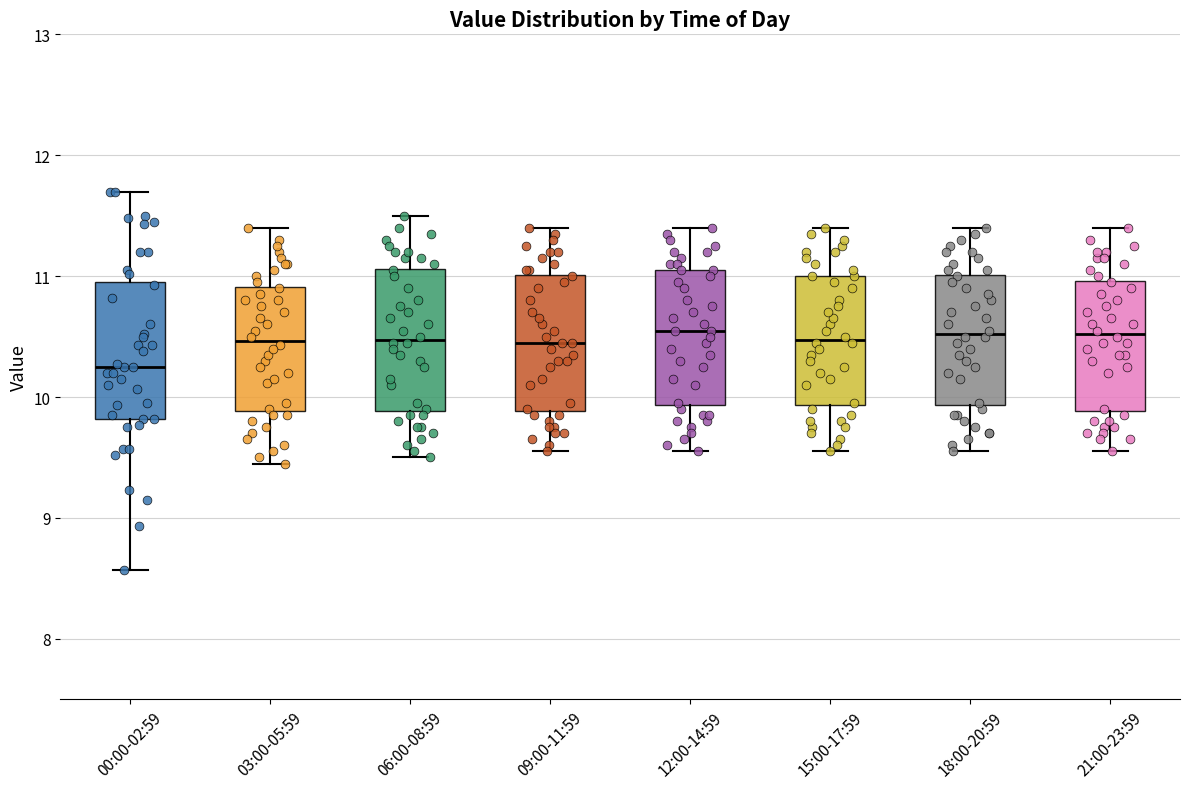

Reading left to right, transcribe this box plot: for each box, give where its median line is, the range the box spans, and where its two whiskers end, as read against the y-axis. The values are not printed on the chart, so give them approximately, as read against the axis.

00:00-02:59: median 10.3, box 9.8 to 11.0, whiskers 8.6 to 11.7
03:00-05:59: median 10.5, box 9.9 to 10.9, whiskers 9.5 to 11.4
06:00-08:59: median 10.5, box 9.9 to 11.1, whiskers 9.5 to 11.5
09:00-11:59: median 10.5, box 9.9 to 11.0, whiskers 9.6 to 11.4
12:00-14:59: median 10.6, box 9.9 to 11.1, whiskers 9.6 to 11.4
15:00-17:59: median 10.5, box 9.9 to 11.0, whiskers 9.6 to 11.4
18:00-20:59: median 10.5, box 9.9 to 11.0, whiskers 9.6 to 11.4
21:00-23:59: median 10.5, box 9.9 to 11.0, whiskers 9.6 to 11.4